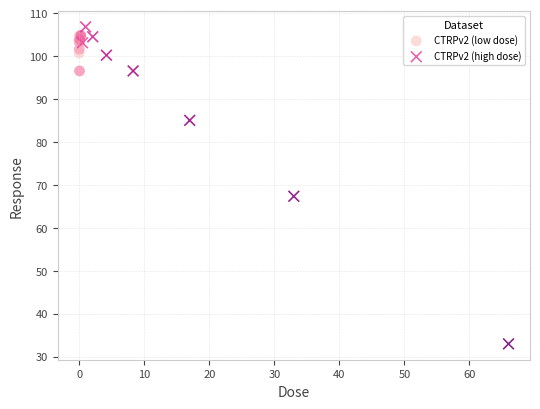

Which series has the largest Y range (max minus min)?

CTRPv2 (high dose)